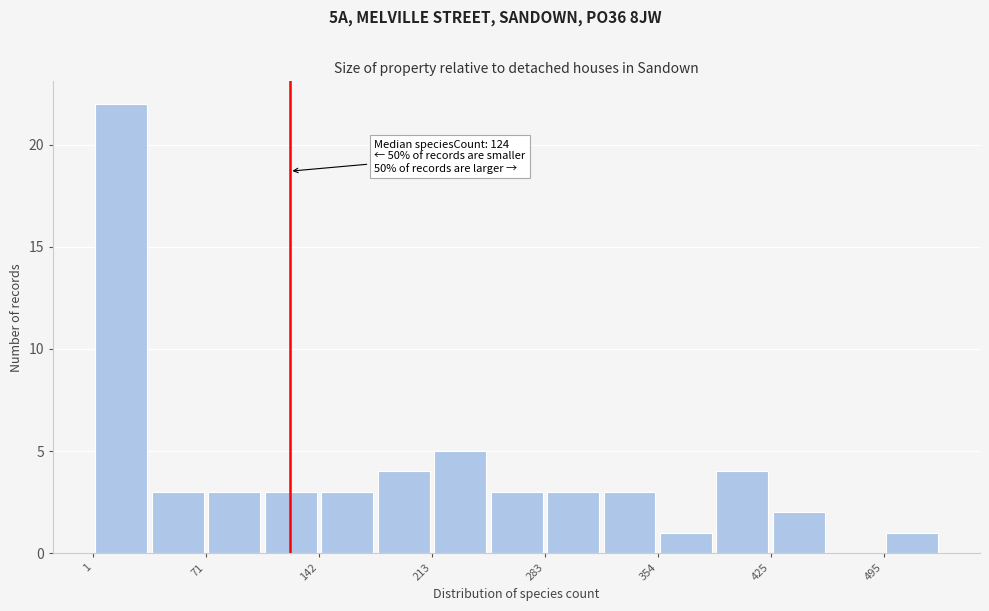

Read against the x-axis, roughly where is the centre of the tallest bar?

20